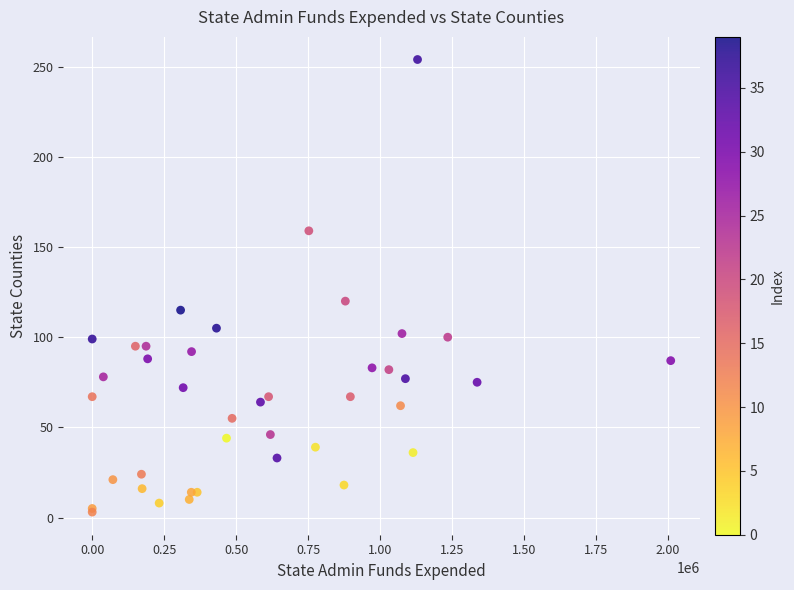

What Y value in the scatter plot is closest to 128?

120